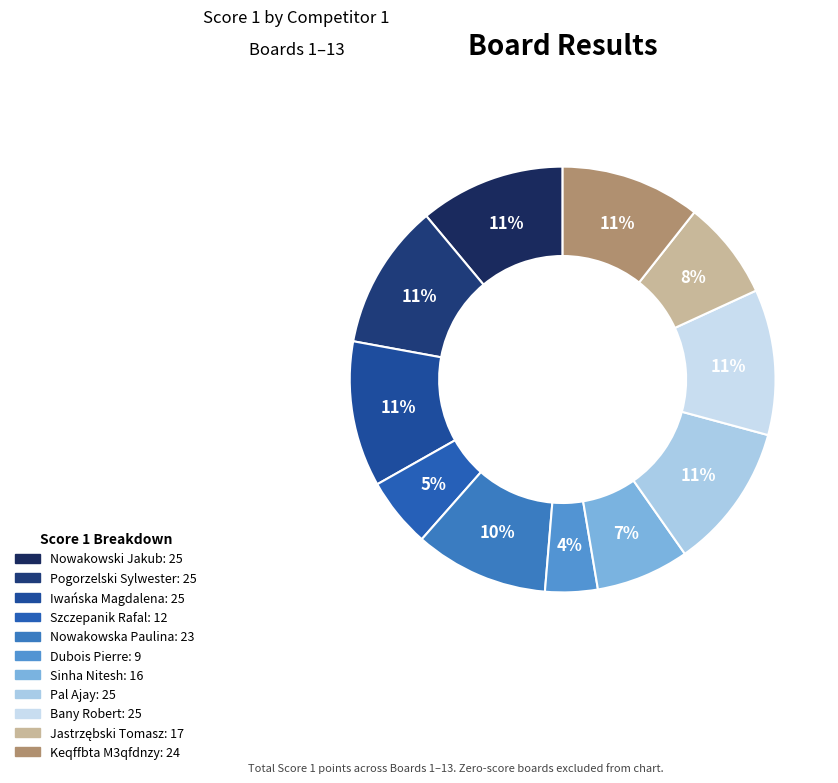

Does any single category account for the majority?

No